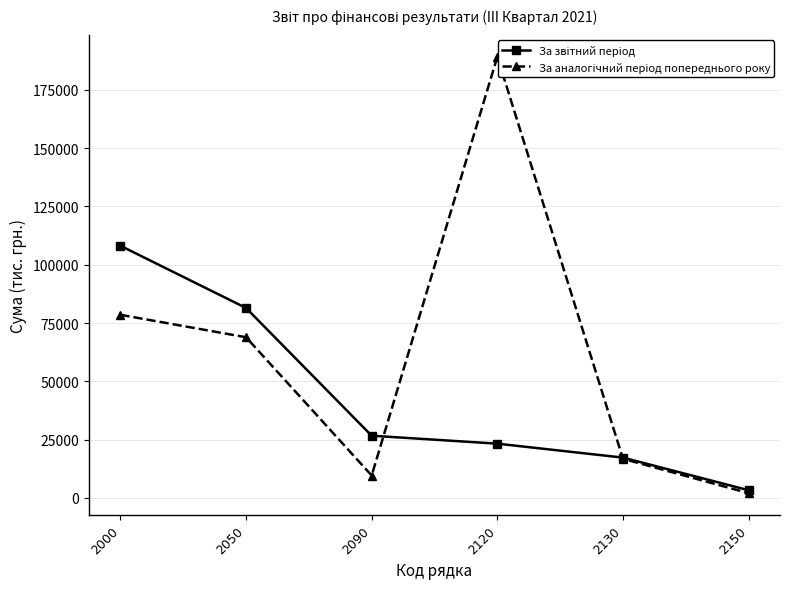

How many intersections are there between За звітний період and За аналогічний період попереднього року?

2